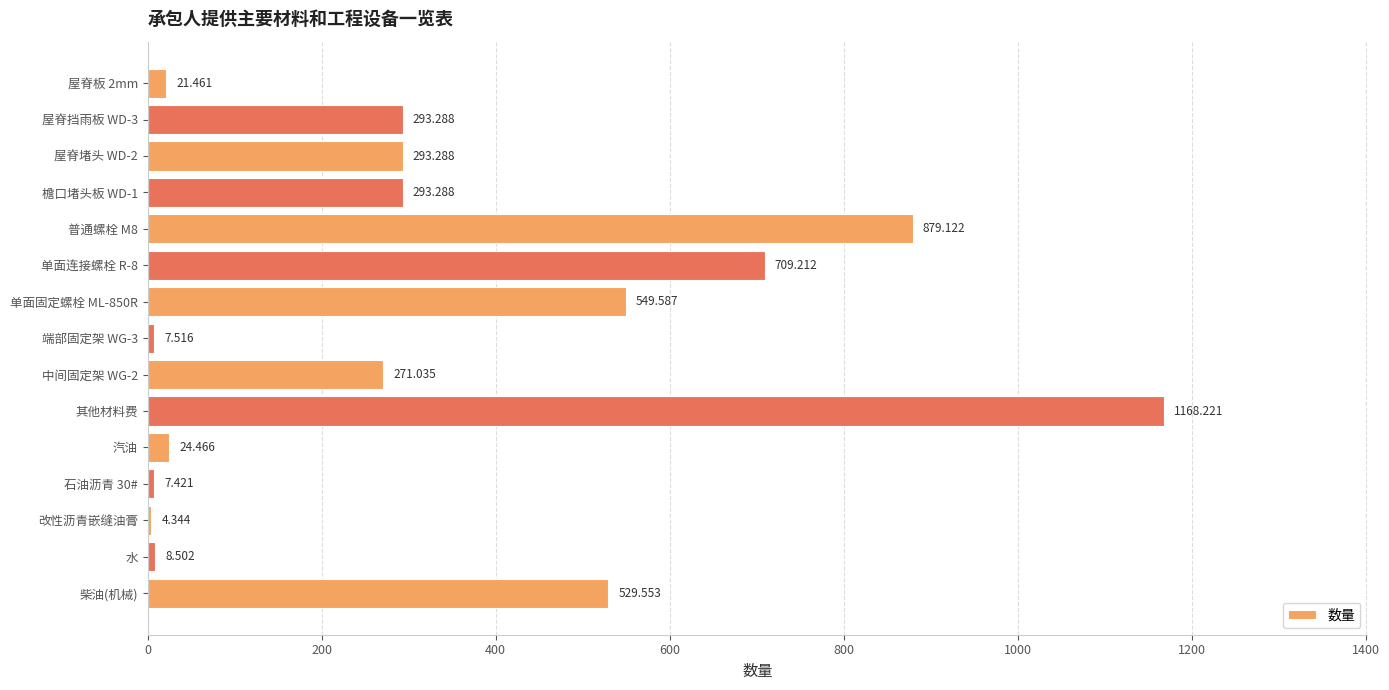

What is the difference between the maximum and minimum values?

1163.9